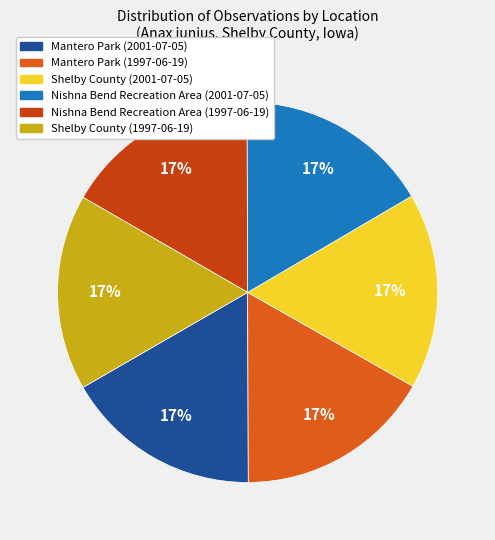

How many segments does this pie chart have?

6